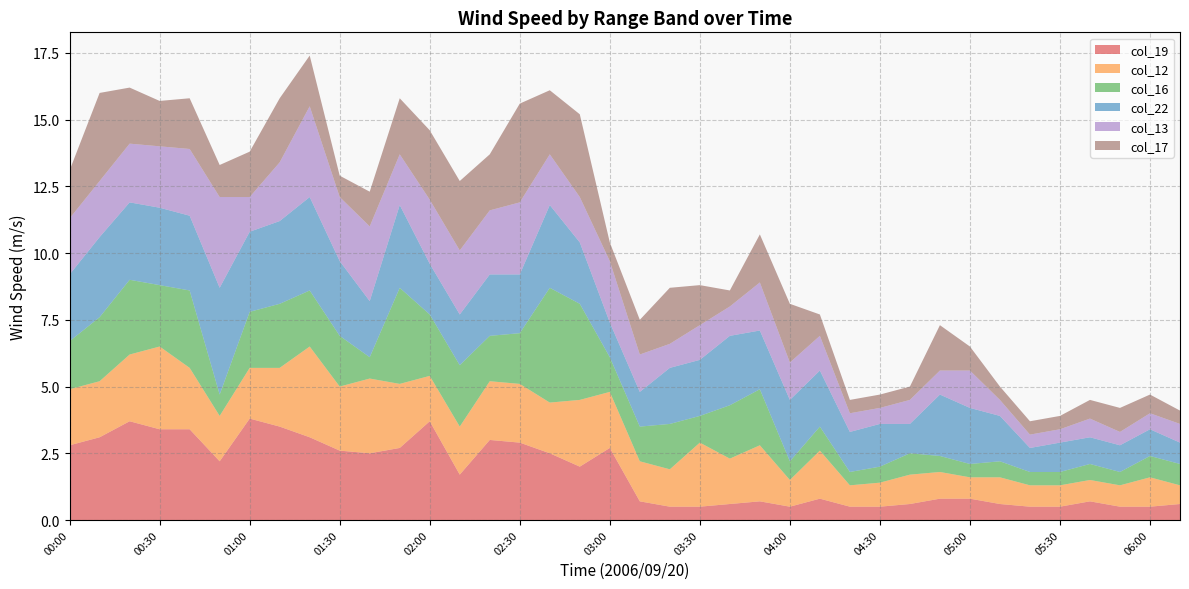

Reading left to right, transcribe all the data shown in this chart.

col_19: 00:00=2.8	00:10=3.1	00:20=3.7	00:30=3.4	00:40=3.4	00:50=2.2	01:00=3.8	01:10=3.5	01:20=3.1	01:30=2.6	01:40=2.5	01:50=2.7	02:00=3.7	02:10=1.7	02:20=3.0	02:30=2.9	02:40=2.5	02:50=2.0	03:00=2.7	03:10=0.7	03:20=0.5	03:30=0.5	03:40=0.6	03:50=0.7	04:00=0.5	04:10=0.8	04:20=0.5	04:30=0.5	04:40=0.6	04:50=0.8	05:00=0.8	05:10=0.6	05:20=0.5	05:30=0.5	05:40=0.7	05:50=0.5	06:00=0.5	06:10=0.6
col_12: 00:00=2.1	00:10=2.1	00:20=2.5	00:30=3.1	00:40=2.3	00:50=1.7	01:00=1.9	01:10=2.2	01:20=3.4	01:30=2.4	01:40=2.8	01:50=2.4	02:00=1.7	02:10=1.8	02:20=2.2	02:30=2.2	02:40=1.9	02:50=2.5	03:00=2.1	03:10=1.5	03:20=1.4	03:30=2.4	03:40=1.7	03:50=2.1	04:00=1.0	04:10=1.8	04:20=0.8	04:30=0.9	04:40=1.1	04:50=1.0	05:00=0.8	05:10=1.0	05:20=0.8	05:30=0.8	05:40=0.8	05:50=0.8	06:00=1.1	06:10=0.7
col_16: 00:00=1.8	00:10=2.4	00:20=2.8	00:30=2.3	00:40=2.9	00:50=0.8	01:00=2.1	01:10=2.4	01:20=2.1	01:30=1.9	01:40=0.8	01:50=3.6	02:00=2.3	02:10=2.3	02:20=1.7	02:30=1.9	02:40=4.3	02:50=3.6	03:00=1.3	03:10=1.3	03:20=1.7	03:30=1.0	03:40=2.0	03:50=2.1	04:00=0.7	04:10=0.9	04:20=0.5	04:30=0.6	04:40=0.8	04:50=0.6	05:00=0.5	05:10=0.6	05:20=0.5	05:30=0.5	05:40=0.6	05:50=0.5	06:00=0.8	06:10=0.8
col_22: 00:00=2.5	00:10=3.0	00:20=2.9	00:30=2.9	00:40=2.8	00:50=4.0	01:00=3.0	01:10=3.1	01:20=3.5	01:30=2.8	01:40=2.1	01:50=3.1	02:00=1.9	02:10=1.9	02:20=2.3	02:30=2.2	02:40=3.1	02:50=2.3	03:00=1.3	03:10=1.3	03:20=2.1	03:30=2.1	03:40=2.6	03:50=2.2	04:00=2.3	04:10=2.1	04:20=1.5	04:30=1.6	04:40=1.1	04:50=2.3	05:00=2.1	05:10=1.7	05:20=0.9	05:30=1.1	05:40=1.0	05:50=1.0	06:00=1.0	06:10=0.8
col_13: 00:00=2.1	00:10=2.1	00:20=2.2	00:30=2.3	00:40=2.5	00:50=3.4	01:00=1.3	01:10=2.2	01:20=3.4	01:30=2.4	01:40=2.8	01:50=1.9	02:00=2.4	02:10=2.4	02:20=2.4	02:30=2.7	02:40=1.9	02:50=1.7	03:00=2.3	03:10=1.4	03:20=0.9	03:30=1.3	03:40=1.1	03:50=1.8	04:00=1.4	04:10=1.3	04:20=0.7	04:30=0.6	04:40=0.9	04:50=0.9	05:00=1.4	05:10=0.6	05:20=0.5	05:30=0.5	05:40=0.7	05:50=0.5	06:00=0.6	06:10=0.7
col_17: 00:00=1.8	00:10=3.3	00:20=2.1	00:30=1.7	00:40=1.9	00:50=1.2	01:00=1.7	01:10=2.4	01:20=1.9	01:30=0.8	01:40=1.3	01:50=2.1	02:00=2.6	02:10=2.6	02:20=2.1	02:30=3.7	02:40=2.4	02:50=3.1	03:00=0.7	03:10=1.3	03:20=2.1	03:30=1.5	03:40=0.6	03:50=1.8	04:00=2.2	04:10=0.8	04:20=0.5	04:30=0.5	04:40=0.5	04:50=1.7	05:00=0.9	05:10=0.5	05:20=0.5	05:30=0.5	05:40=0.7	05:50=0.9	06:00=0.7	06:10=0.5